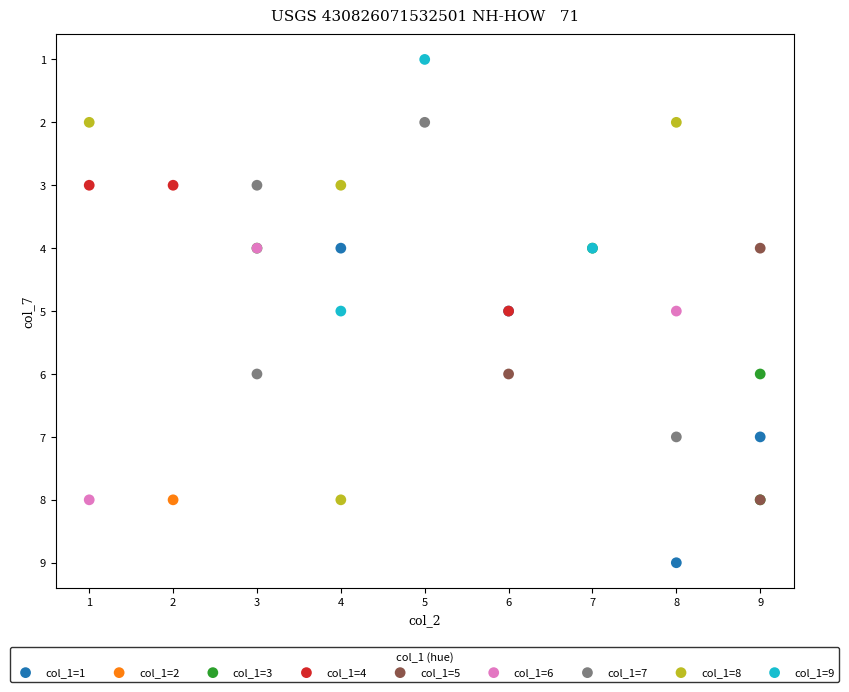

Which series contains the lowest Y value?

col_1=9